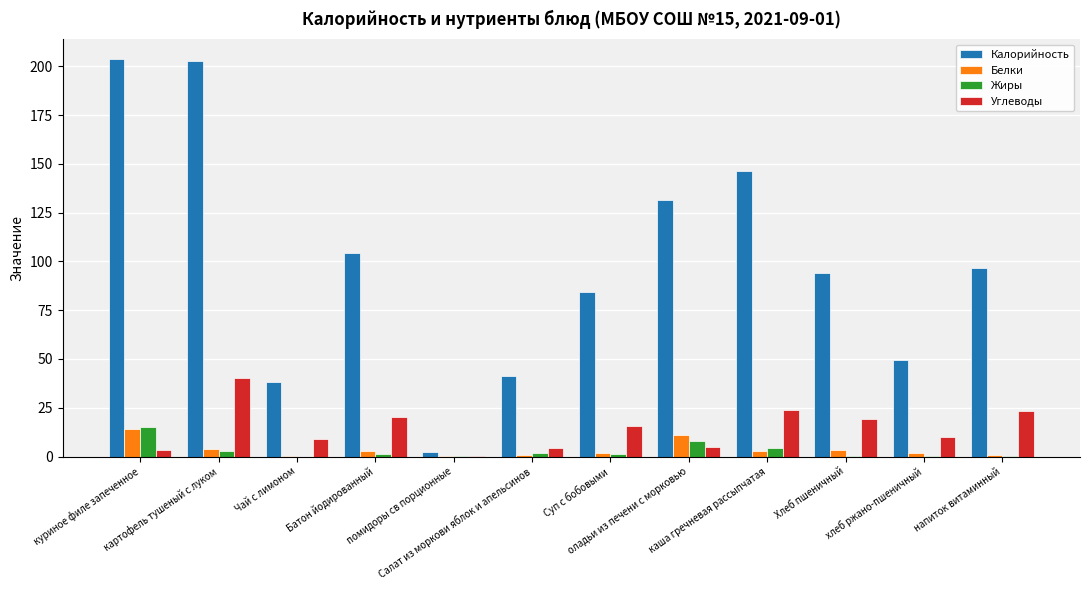

Which series has the largest total across all categories?

Калорийность